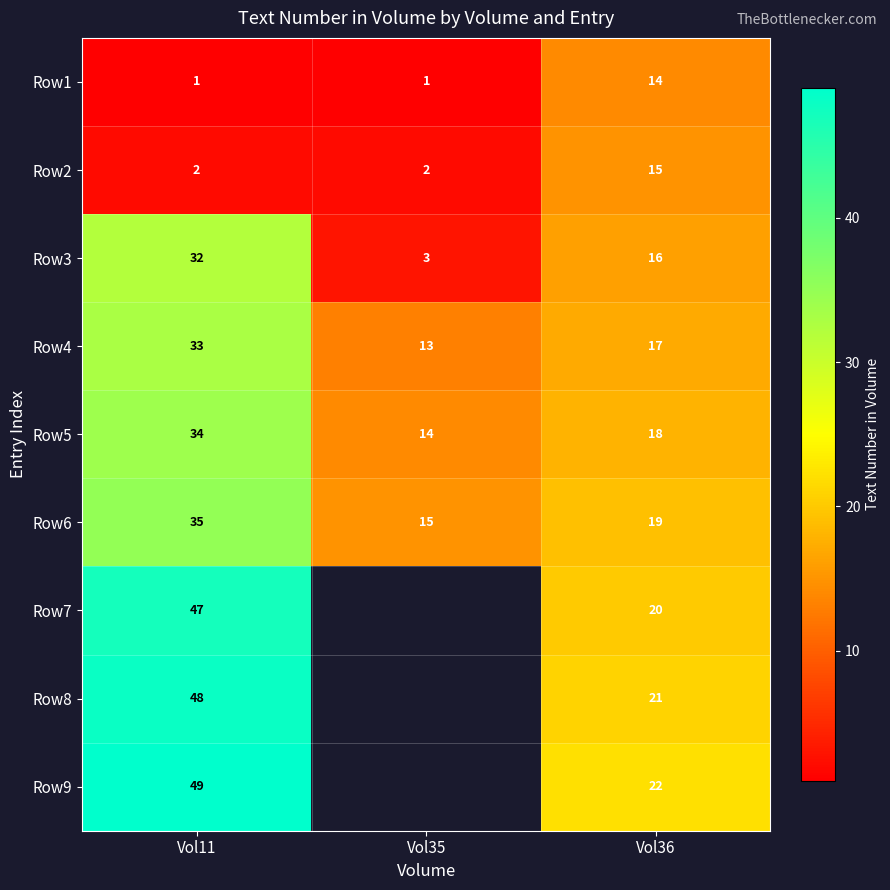

Rank the categories by Row3 value from lowest to highest.

Vol35, Vol36, Vol11